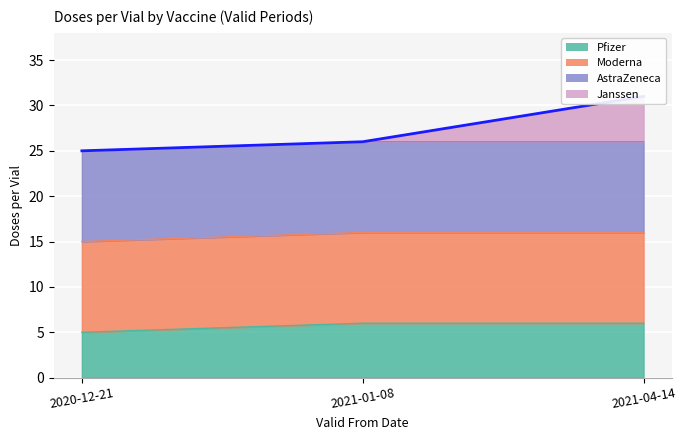

What is the greatest value displayed?

31